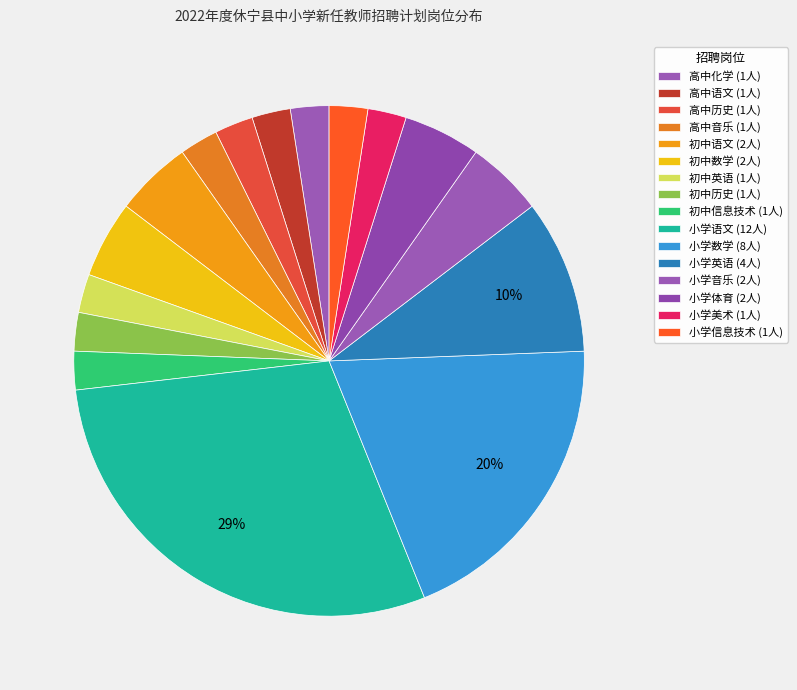

What portion of the pie excludes 初中历史?

97.6%